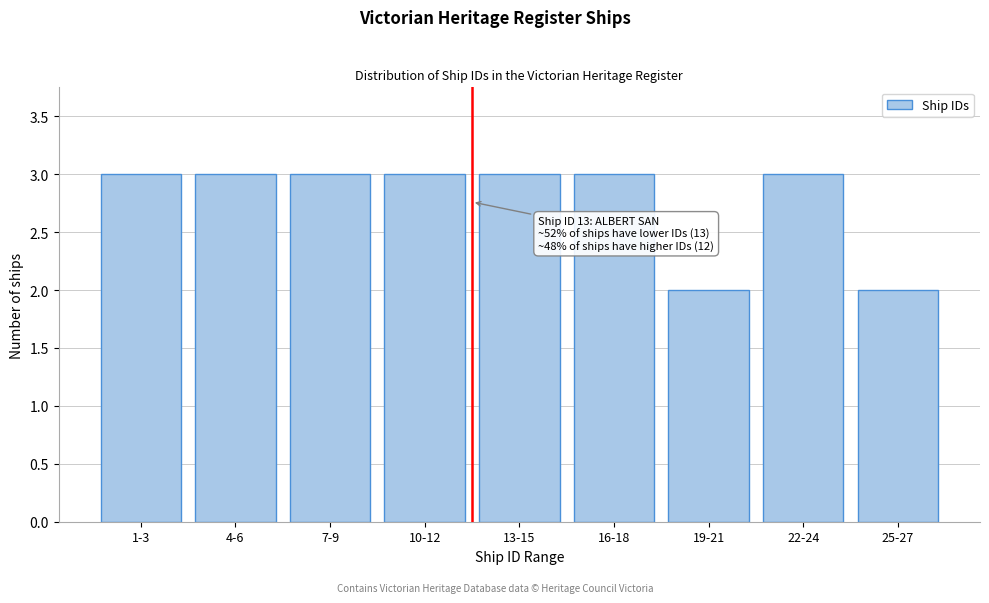

Reading left to right, list all the values displayed in this chart.

1-3=3	4-6=3	7-9=3	10-12=3	13-15=3	16-18=3	19-21=2	22-24=3	25-27=2